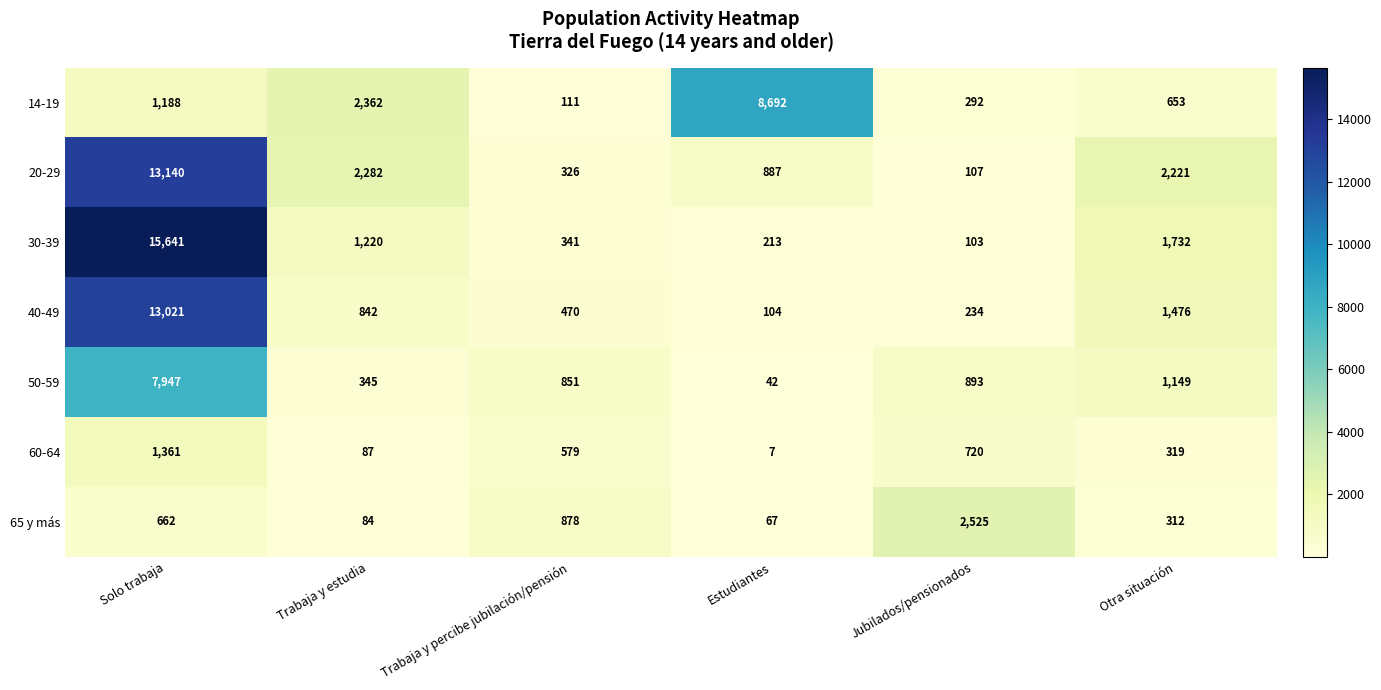

The 14-19 series shows 1188 at Solo trabaja. True or false?

True